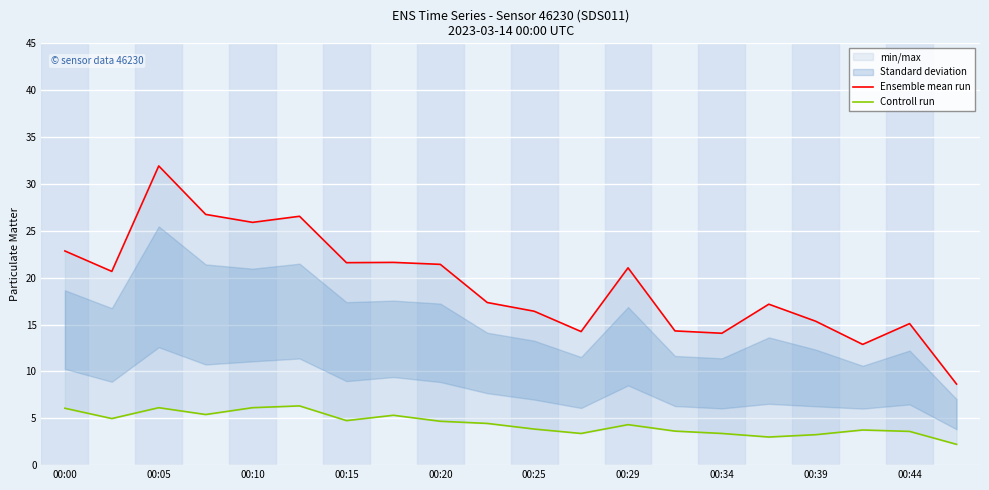

At how many categories does at least one series exceed 13?

18